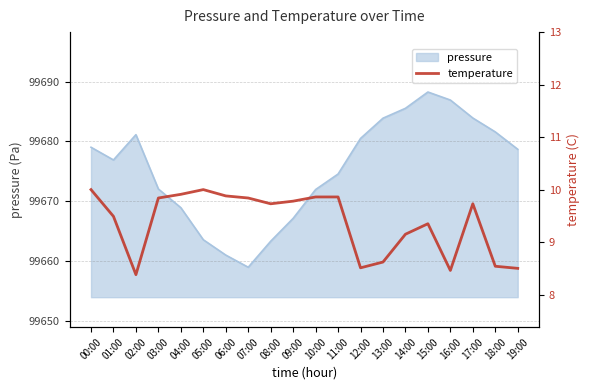

The value at 08:00 is 13.2. True or false?

False